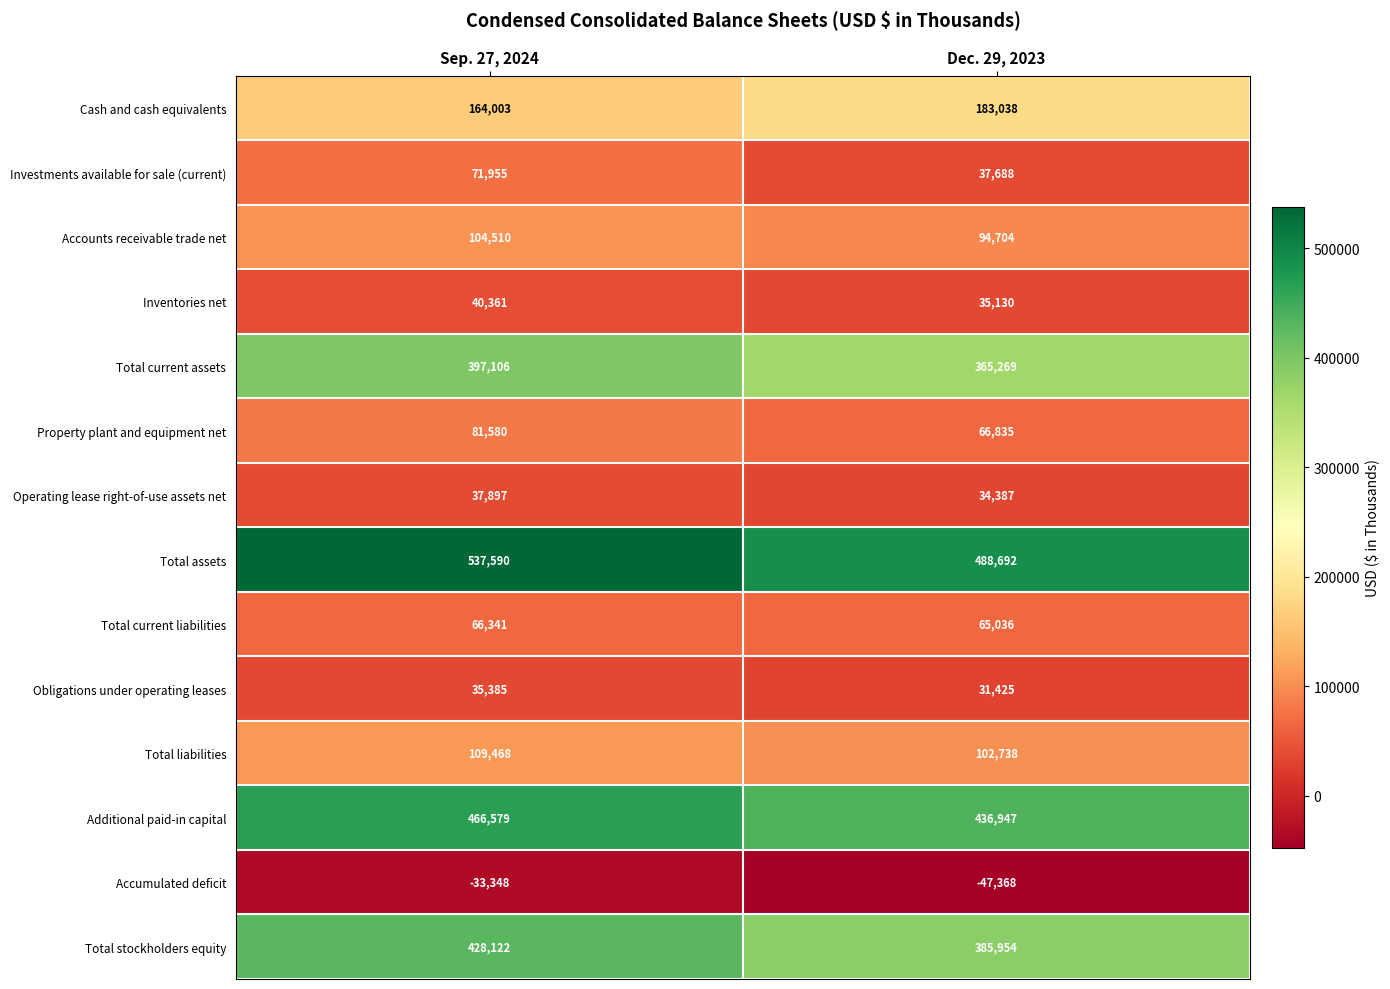

True or false: Total current liabilities has a value of 65036 at Dec. 29, 2023.

True